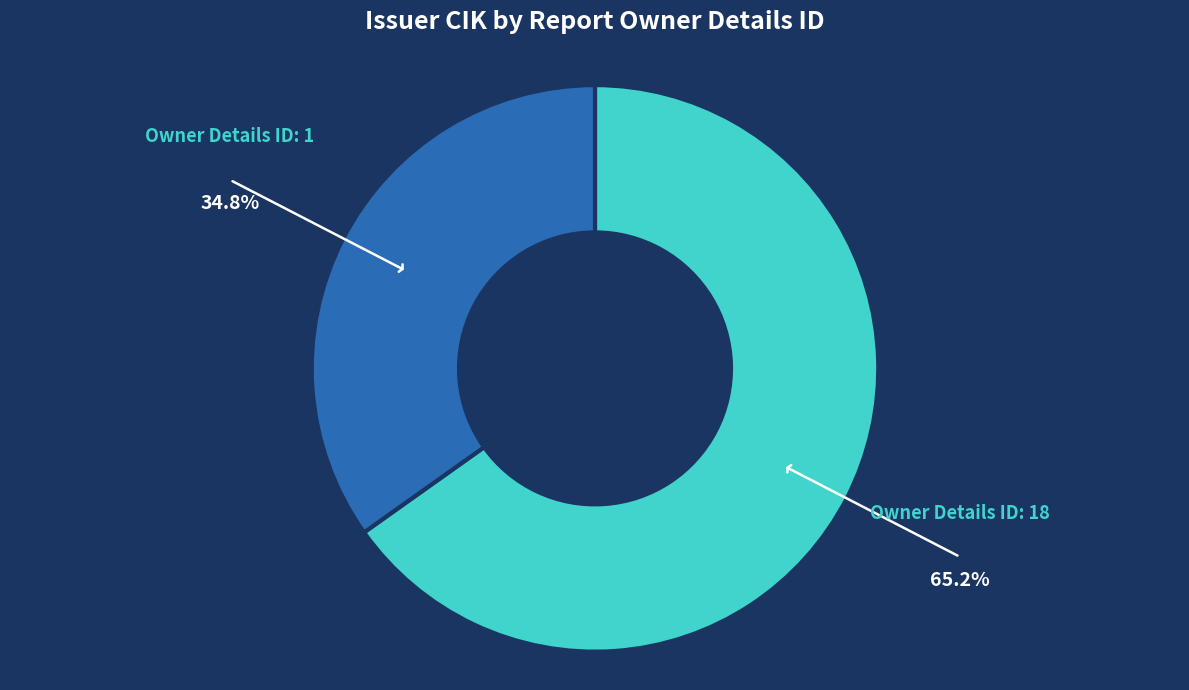

Which category has the smallest portion of the pie?

Owner Details ID: 1